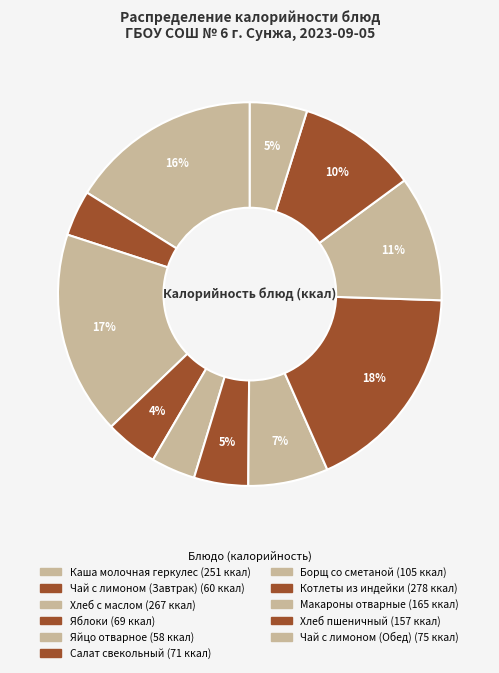

How many slices are in this pie chart?

11